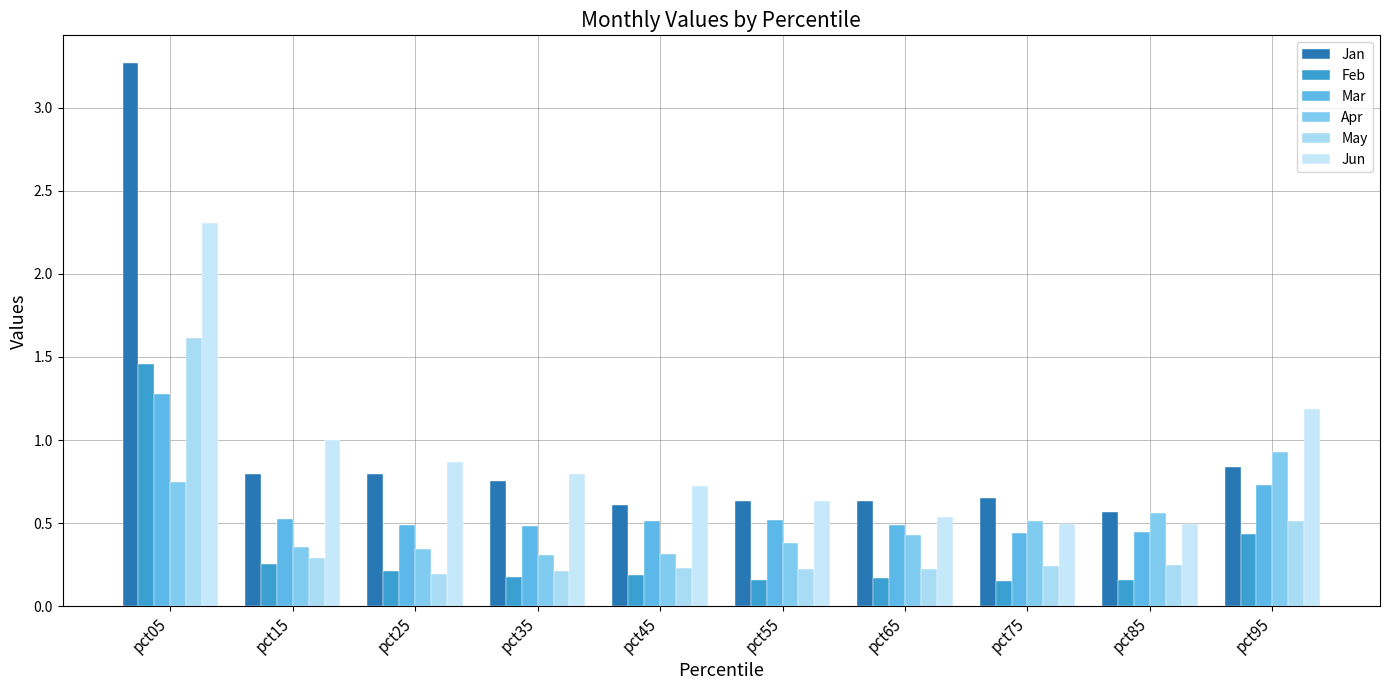

How many categories are shown in the chart?

10